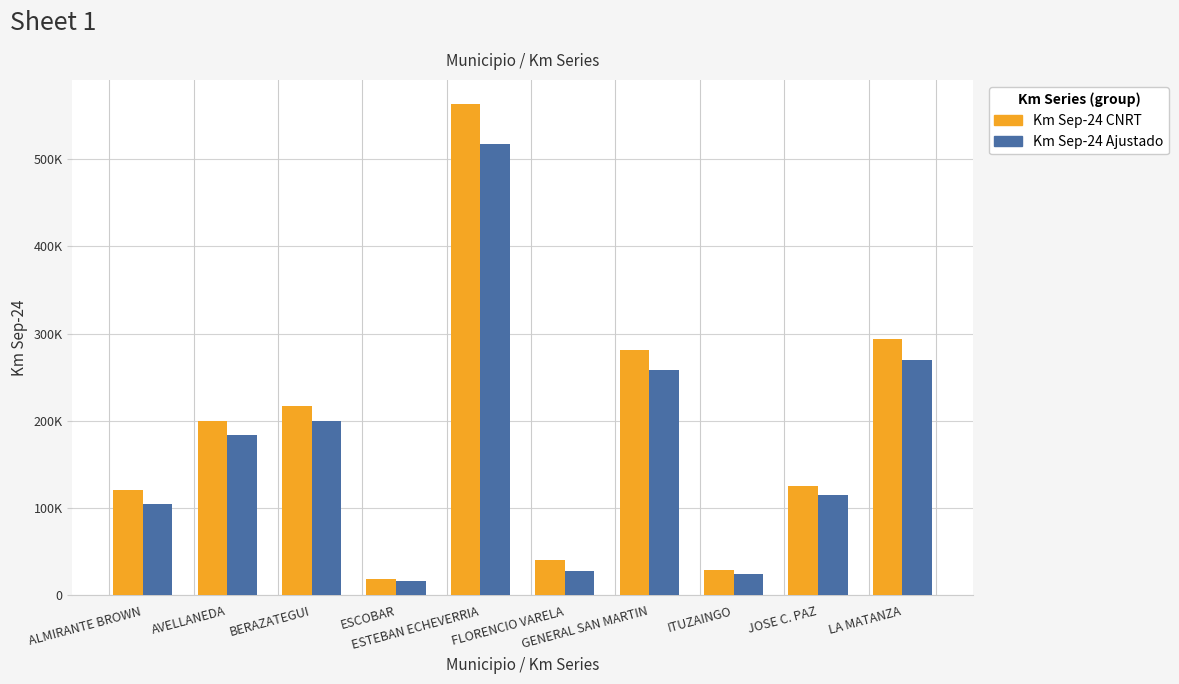

Which label corresponds to the smallest value in the chart?

ESCOBAR